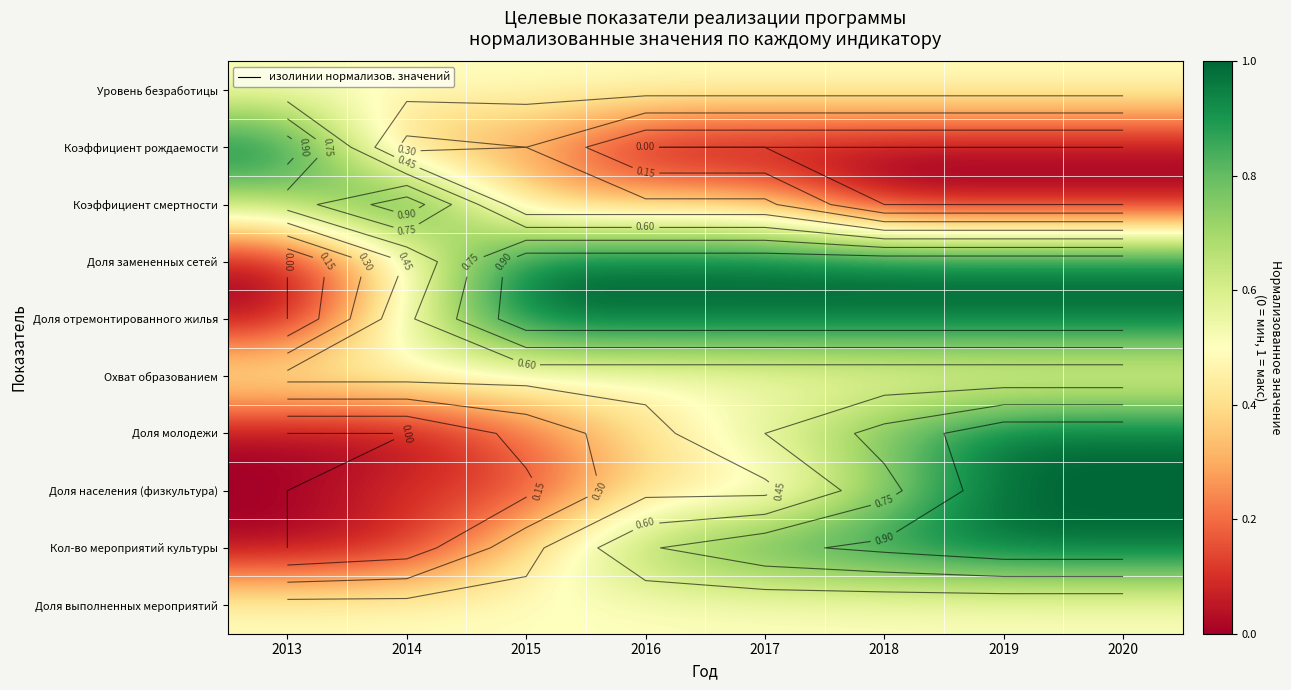

The value of Коэффициент смертности at 2017 is 0.6. True or false?

False